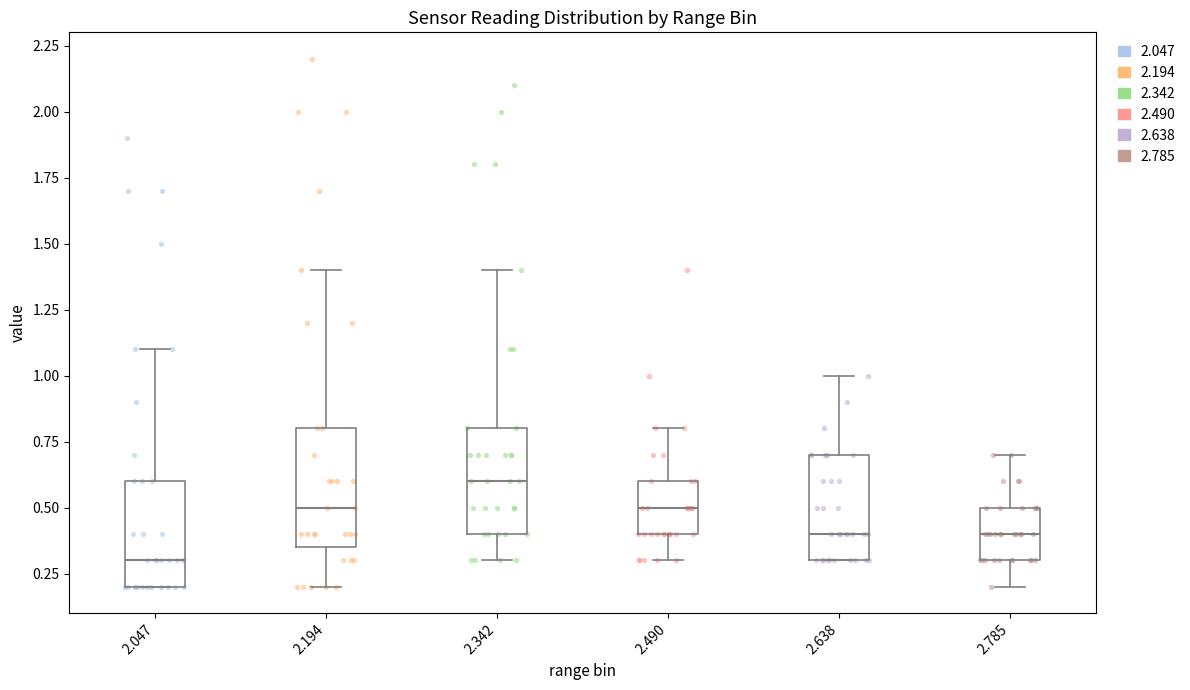

Which box is the tallest, from its lower edge to its upper edge?

2.194